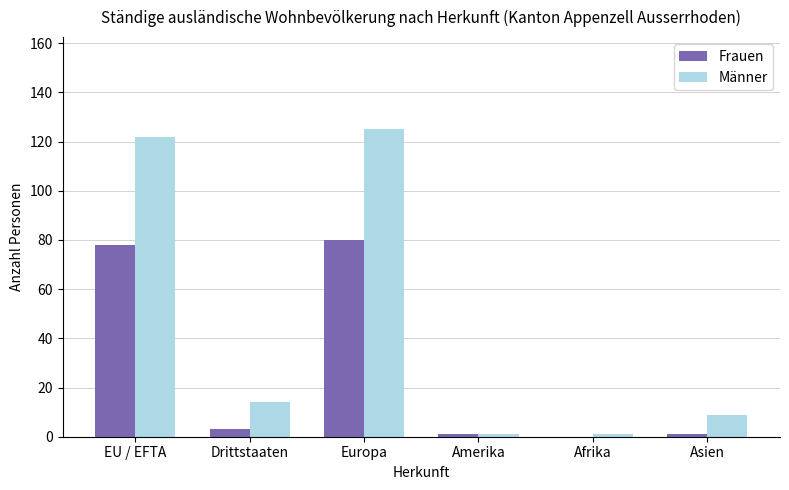

What is the maximum value shown in the chart?

125